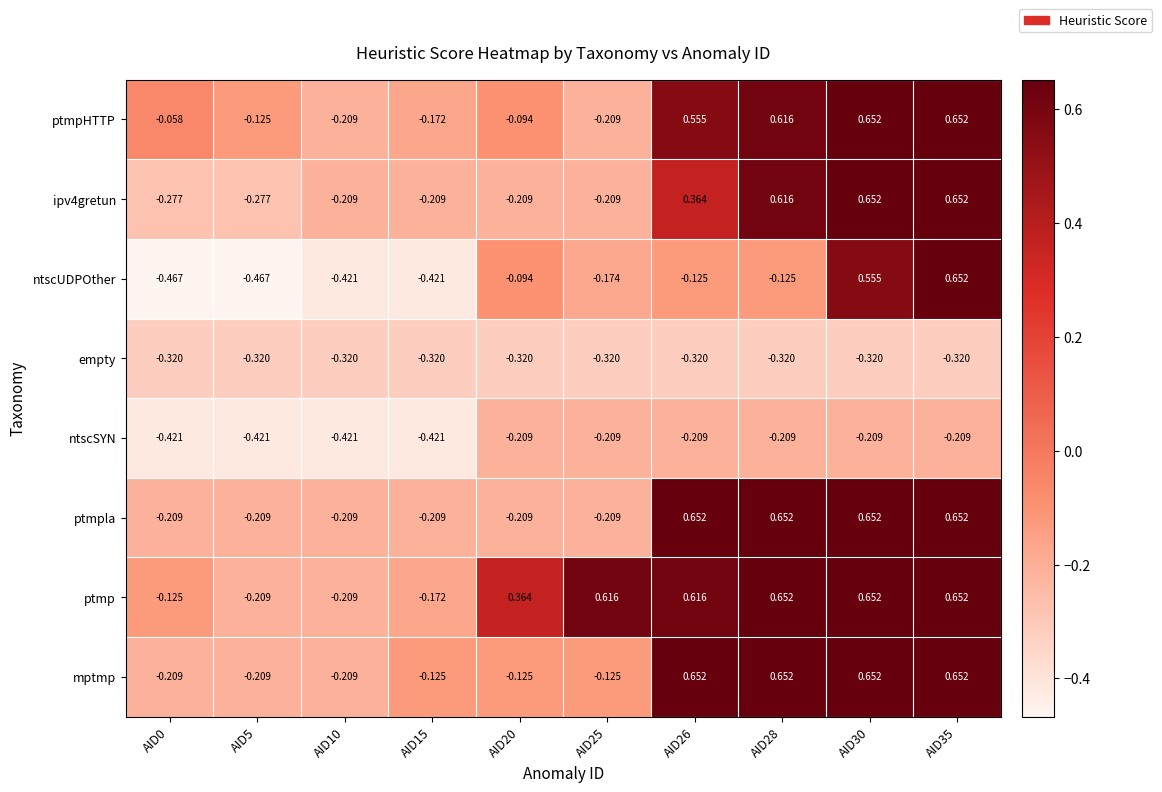

Which series has the largest range (max minus min)?

ntscUDPOther